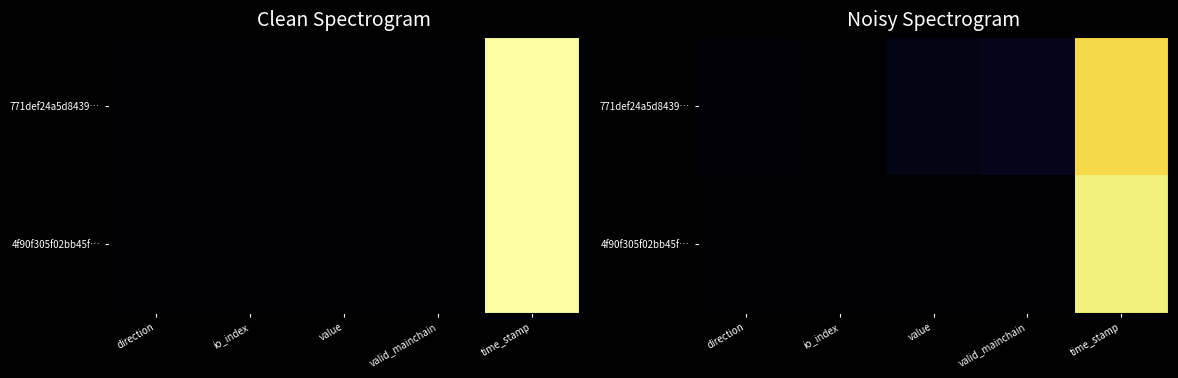

Rank the series at io_index from highest to lowest value.

4f90f305f02bb45f…, 771def24a5d8439…